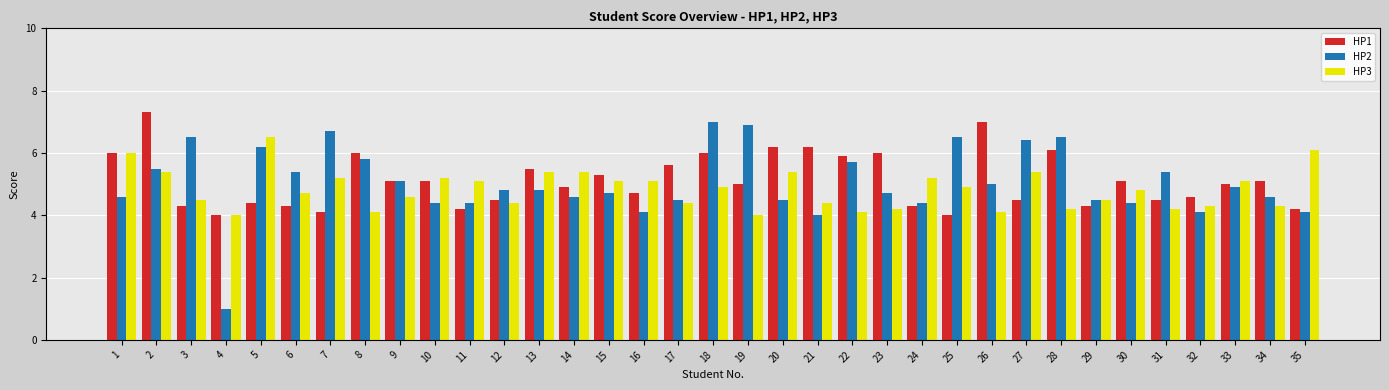

At how many categories does at least one series exceed 5?

31